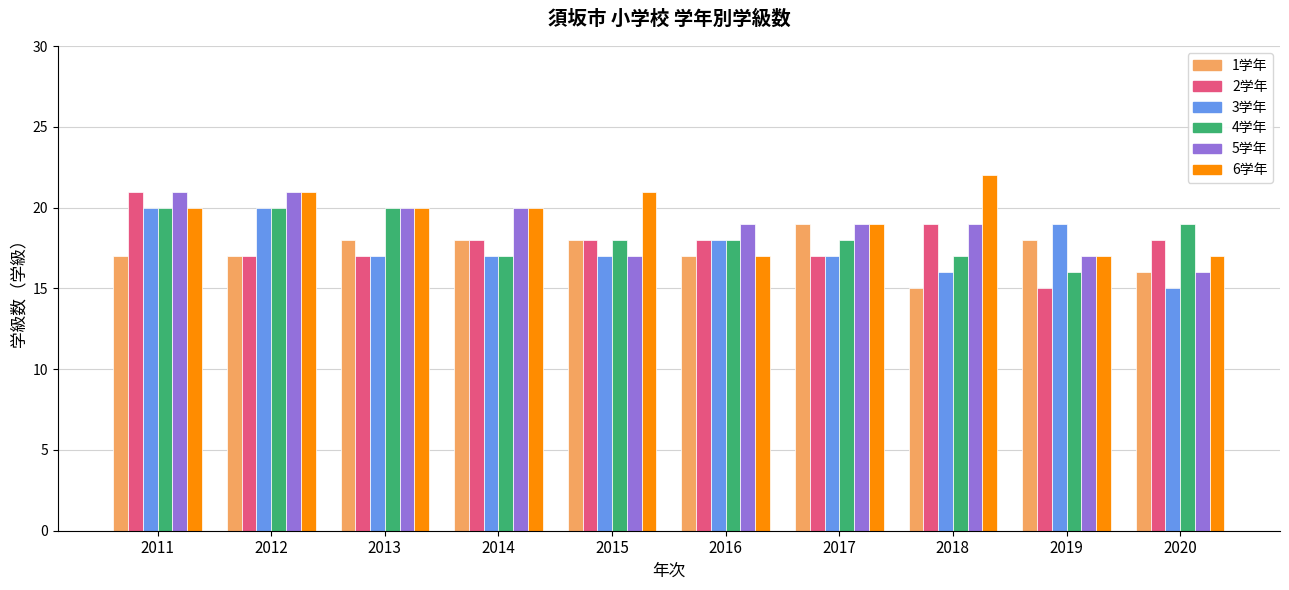

True or false: 6学年 has a value of 17 at 2016.

True